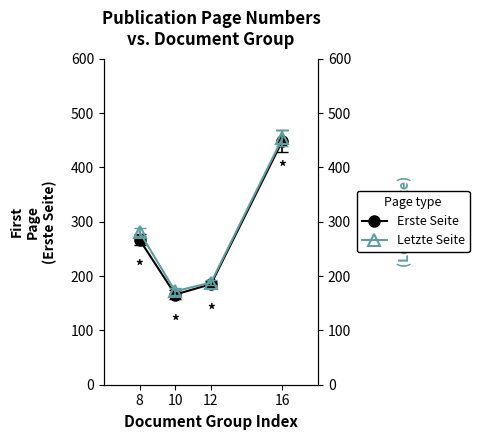

Rank the categories by Letzte Seite value from lowest to highest.

10, 12, 8, 16